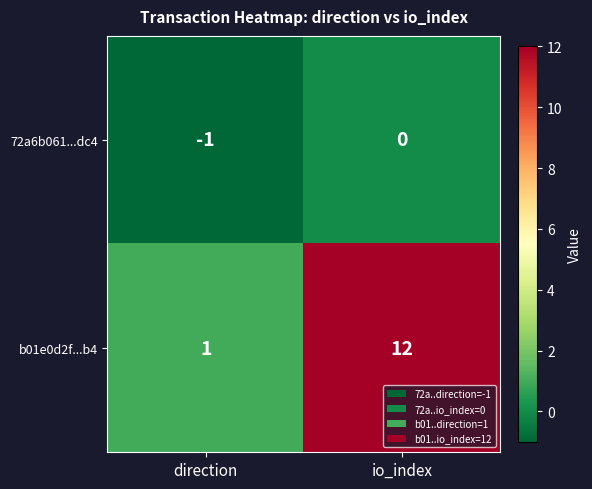

Which category has the lowest value in the b01e0d2f...b4 series?

direction